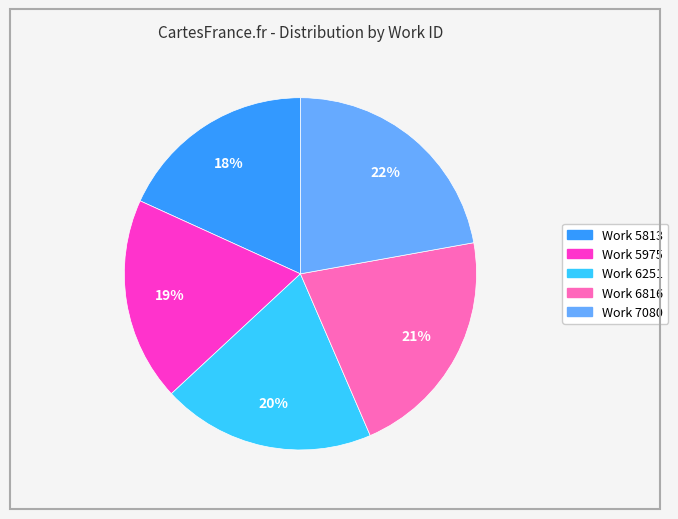

Count the number of slices in the pie.

5